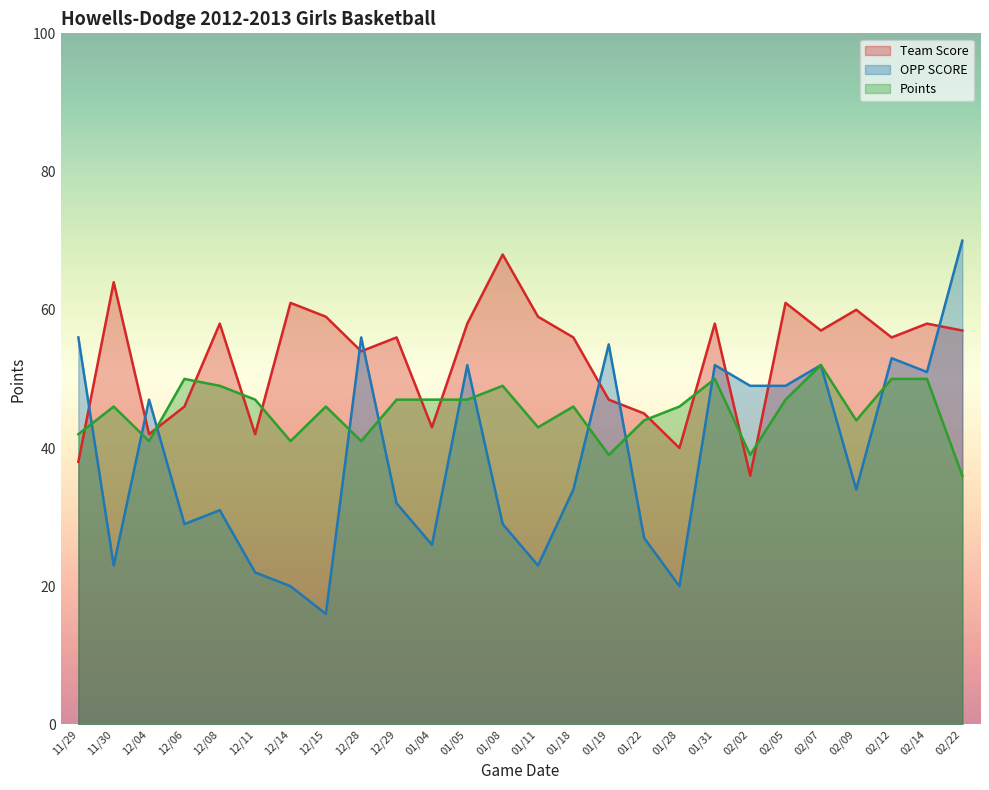

At how many categories does at least one series exceed 57?

12